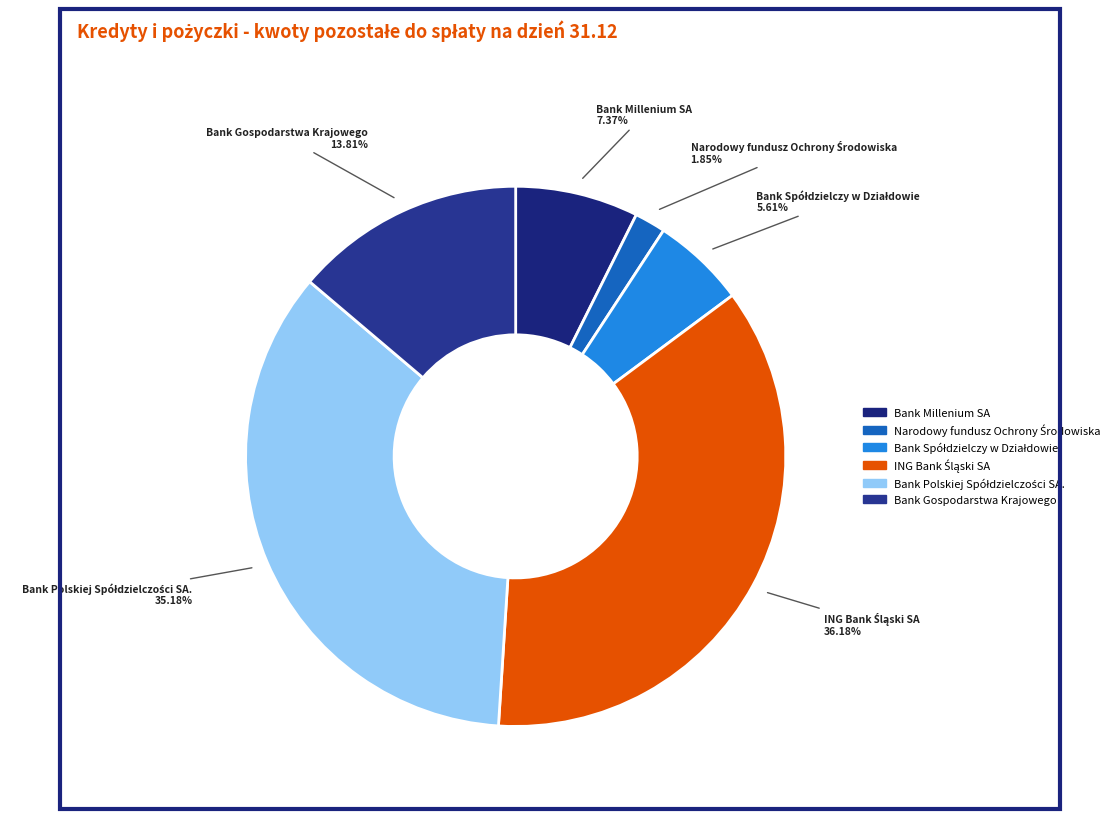

How many slices are in this pie chart?

6